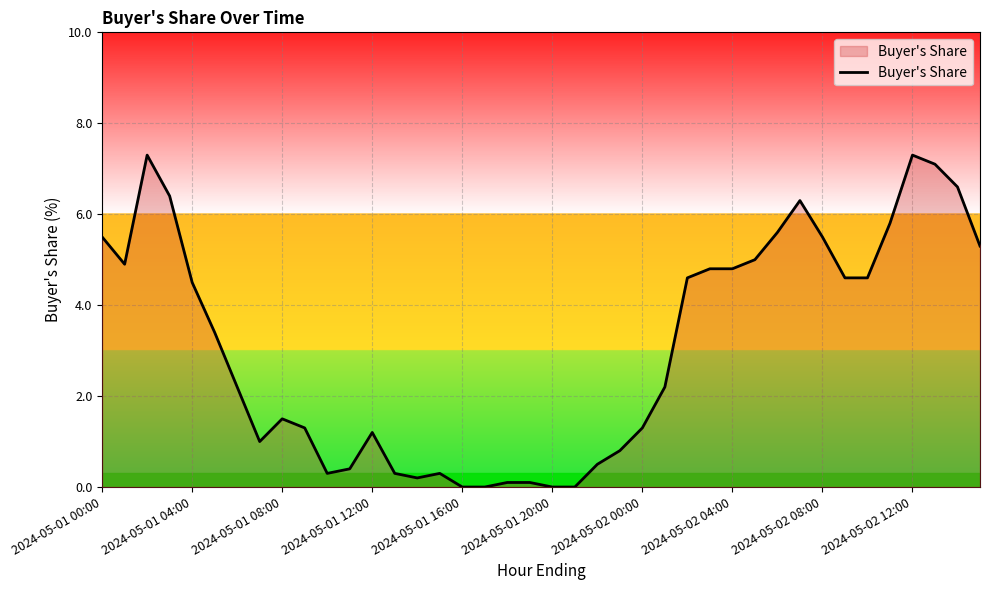

What is the maximum value shown in the chart?

7.3